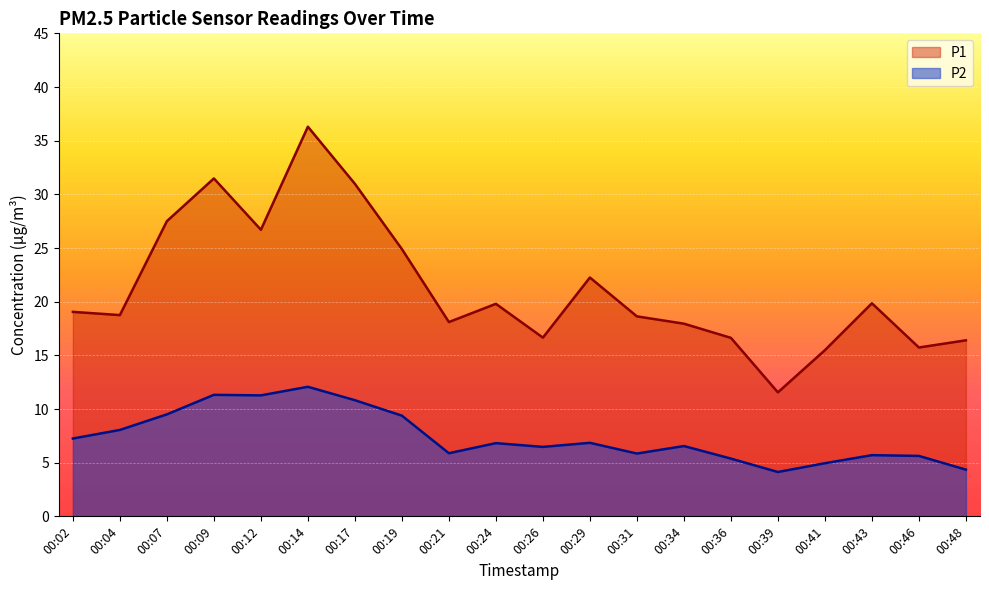

Between 00:19 and 00:31, which series saw the biggest shift?

P1